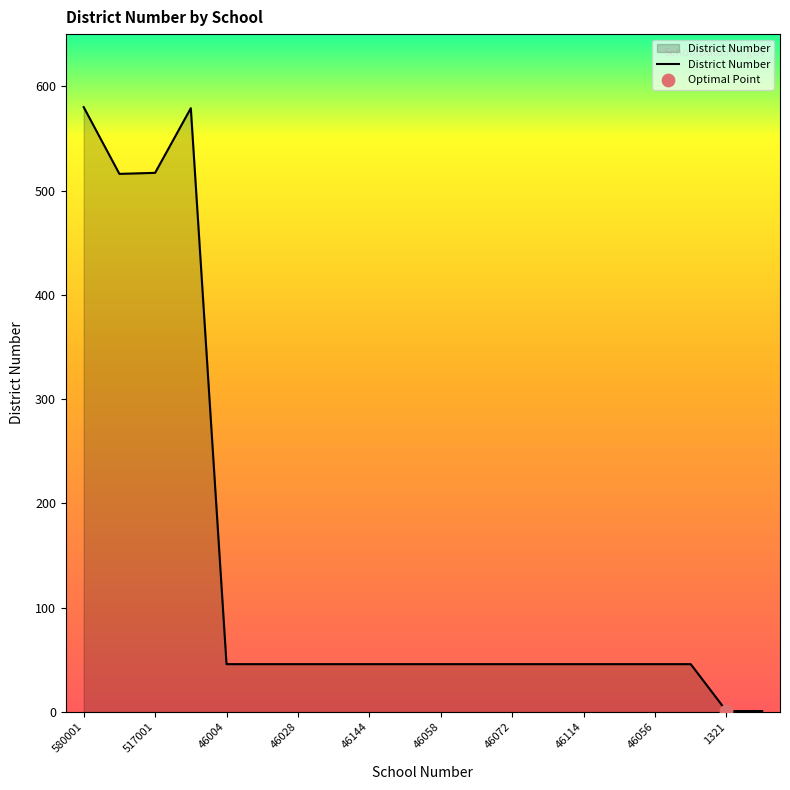

What is the difference between the maximum and minimum values?

579